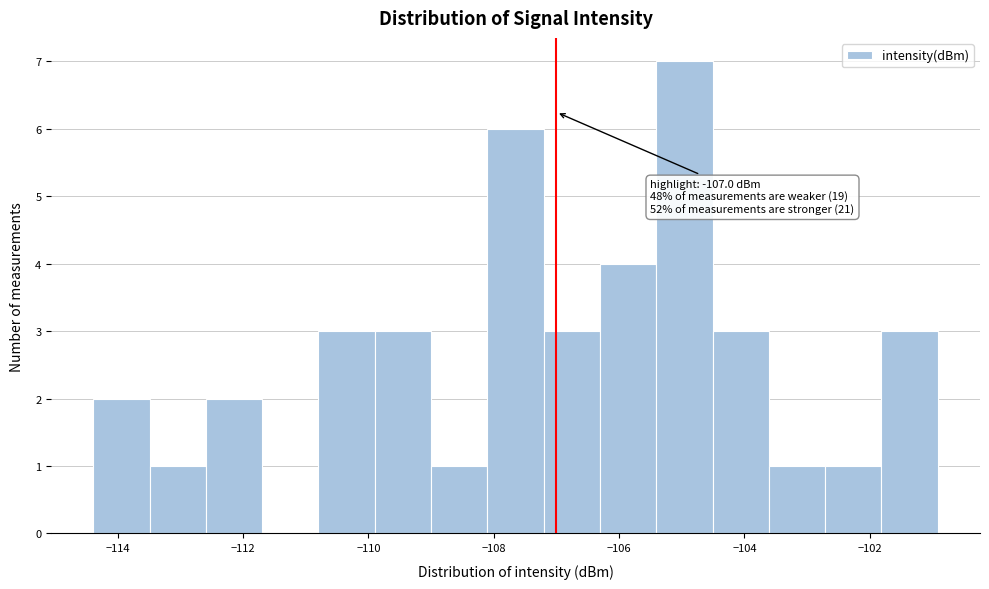

Over which range of the x-axis is the bar tallest?

-105.4 to -104.6